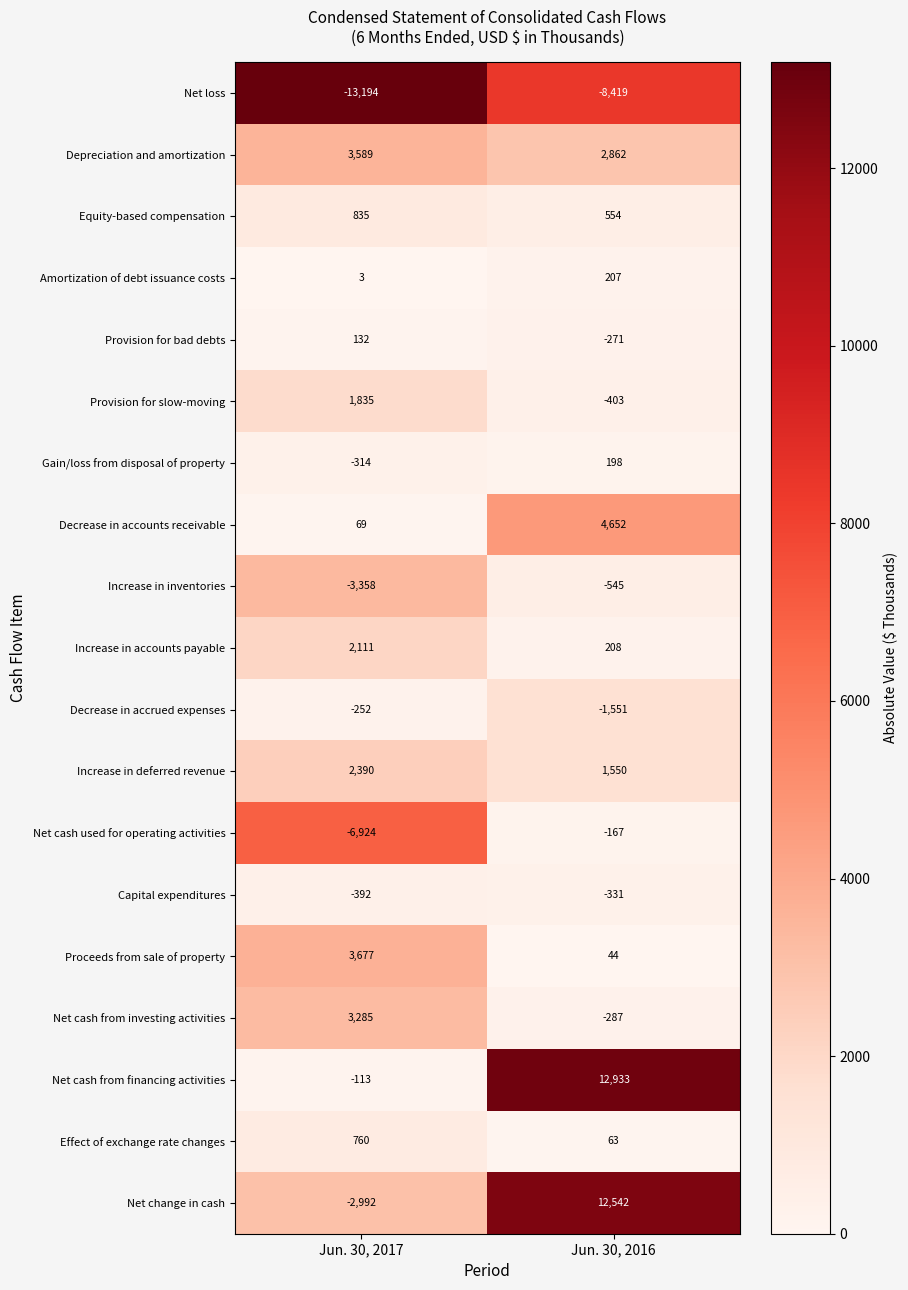

Rank the series by their maximum value, from lowest to highest.

Net loss, Increase in inventories, Capital expenditures, Decrease in accrued expenses, Net cash used for operating activities, Provision for bad debts, Gain/loss from disposal of property, Amortization of debt issuance costs, Effect of exchange rate changes, Equity-based compensation, Provision for slow-moving, Increase in accounts payable, Increase in deferred revenue, Net cash from investing activities, Depreciation and amortization, Proceeds from sale of property, Decrease in accounts receivable, Net change in cash, Net cash from financing activities